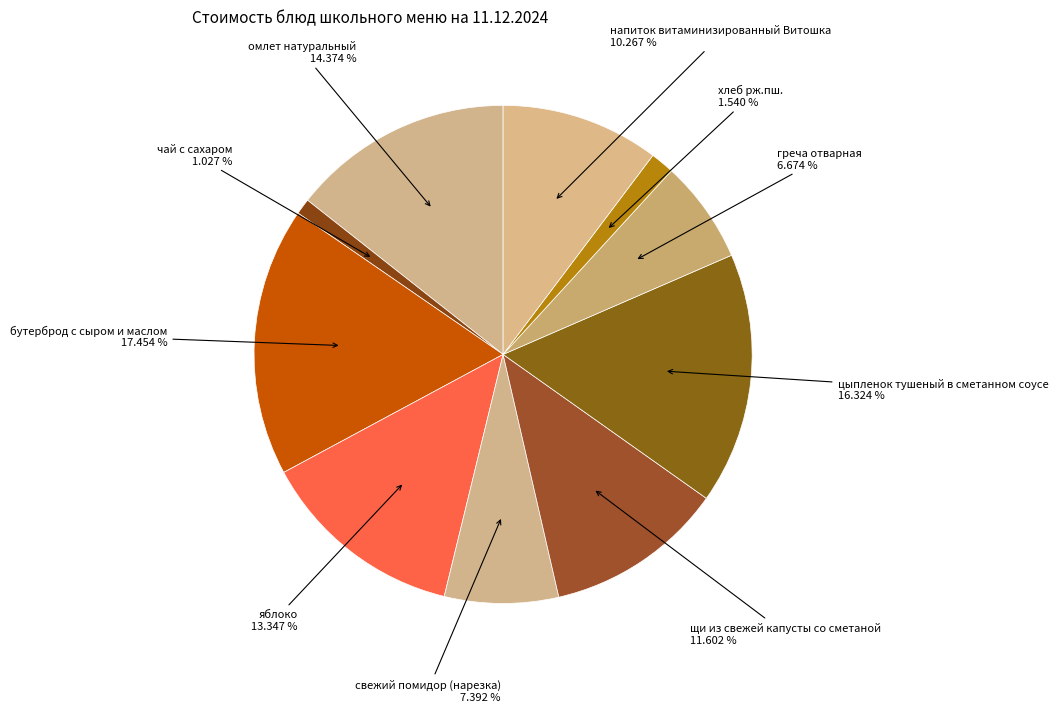

How many segments does this pie chart have?

10